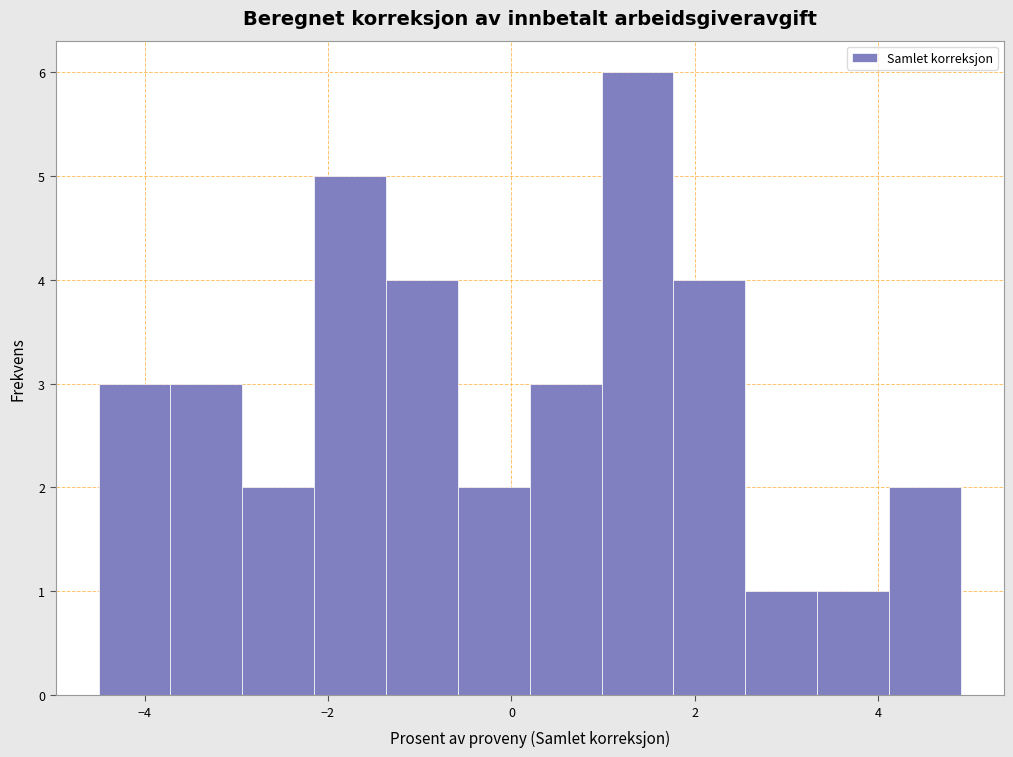

Around what value on the x-axis is the tallest bar? Give the approximate position of its centre, as read against the axis.

1.4